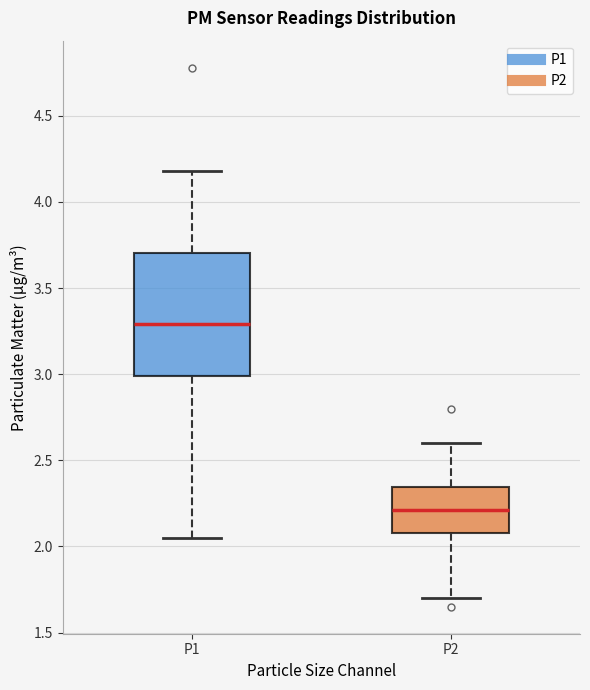

Reading left to right, read every box against the y-axis: the position of its median line, the range the box covers, and the ends of its whiskers. The values are not printed on the chart, so give them approximately, as read against the axis.

P1: median 3.30, box 3.00 to 3.70, whiskers 2.05 to 4.20
P2: median 2.20, box 2.10 to 2.35, whiskers 1.70 to 2.60